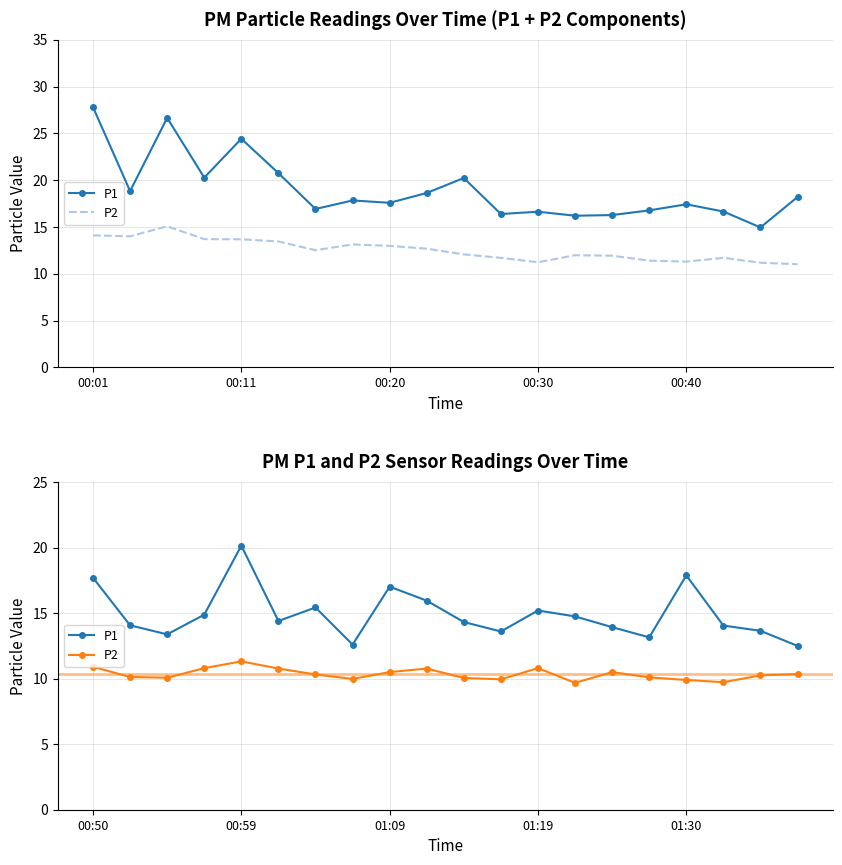

What is the minimum value for P1?

12.5